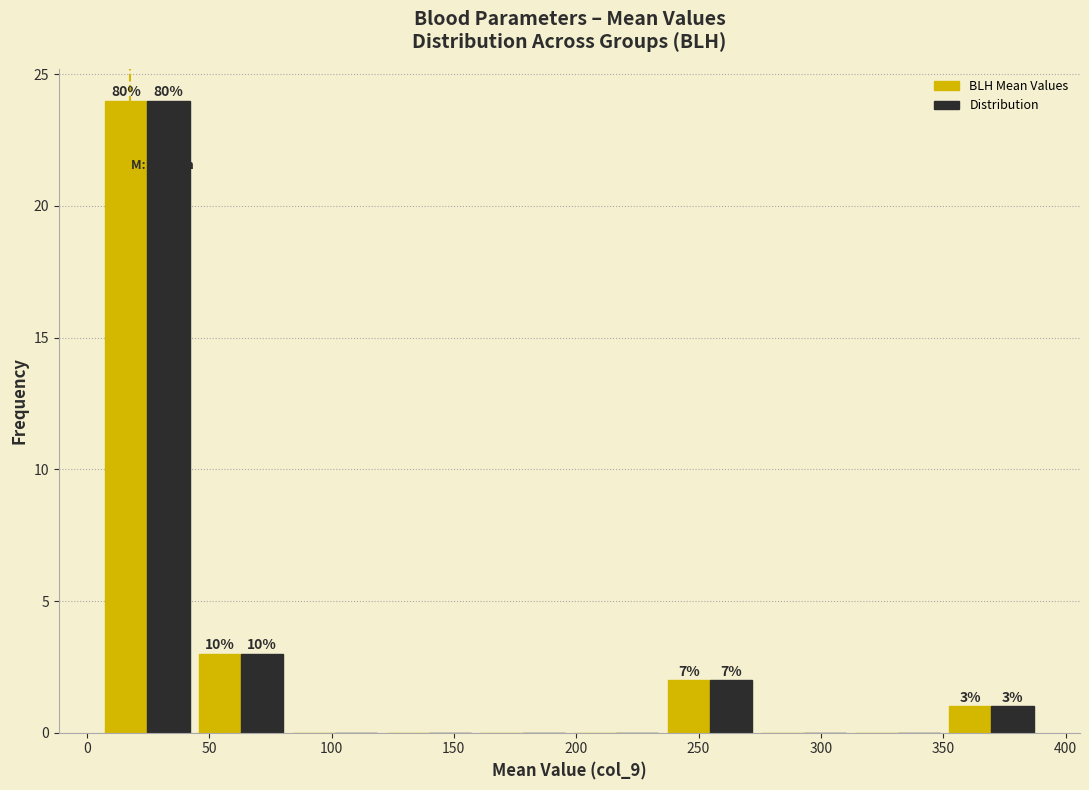

In the Distribution series, which range on the x-axis has the tallest bar?

5 to 45